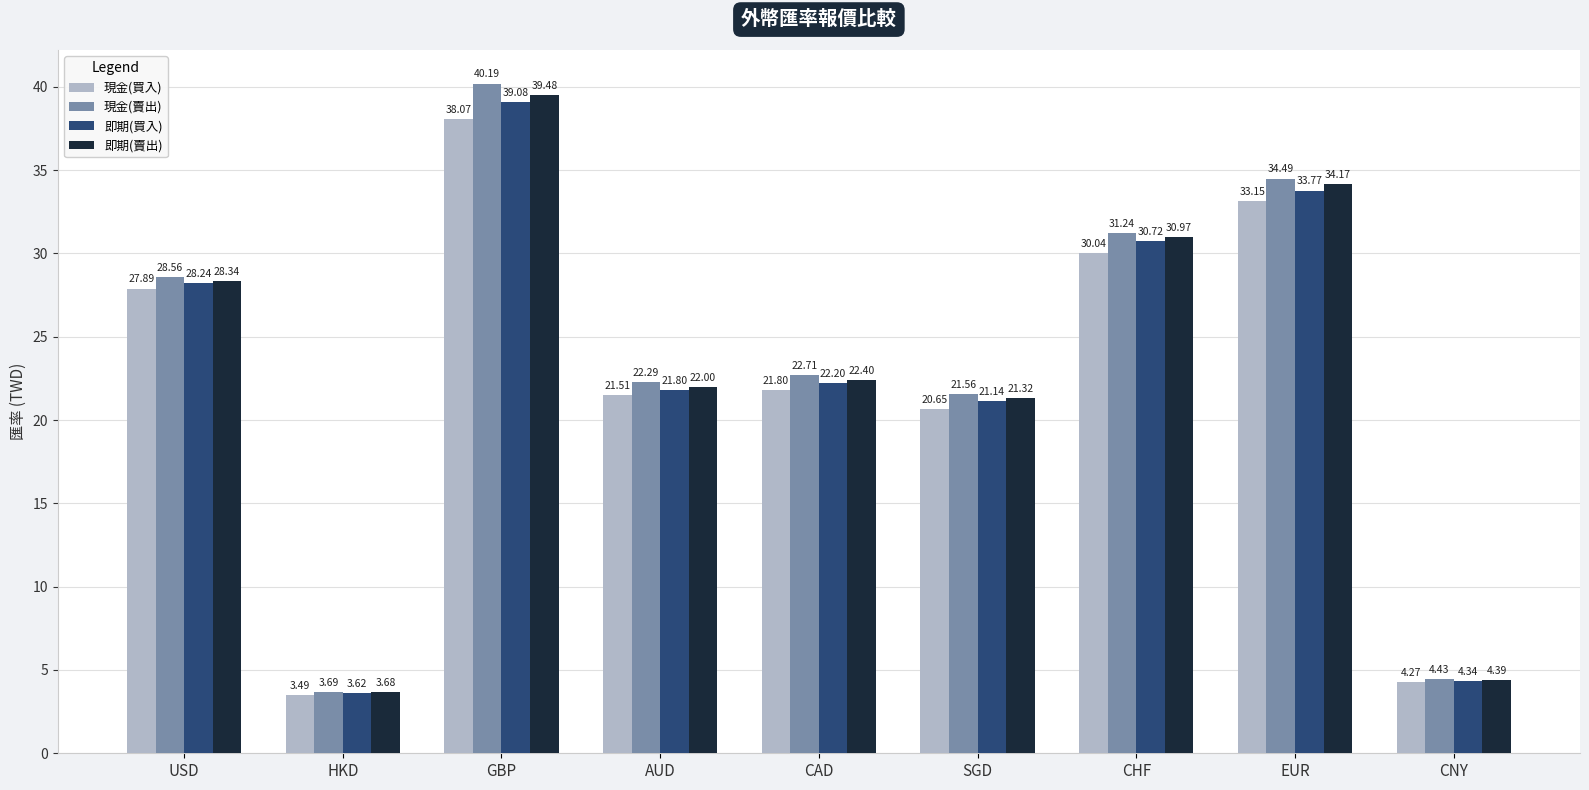

Rank the categories by 即期(買入) value from highest to lowest.

GBP, EUR, CHF, USD, CAD, AUD, SGD, CNY, HKD